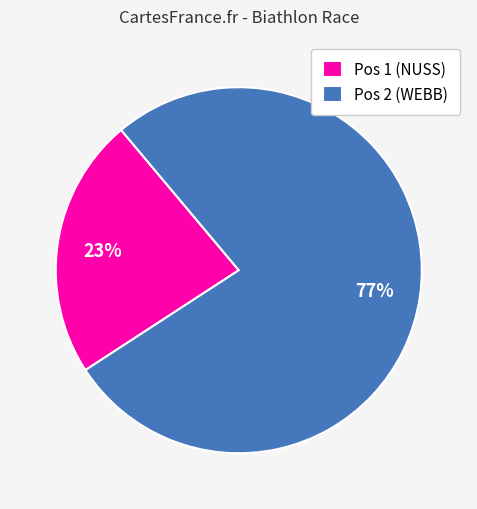

How many slices are in this pie chart?

2